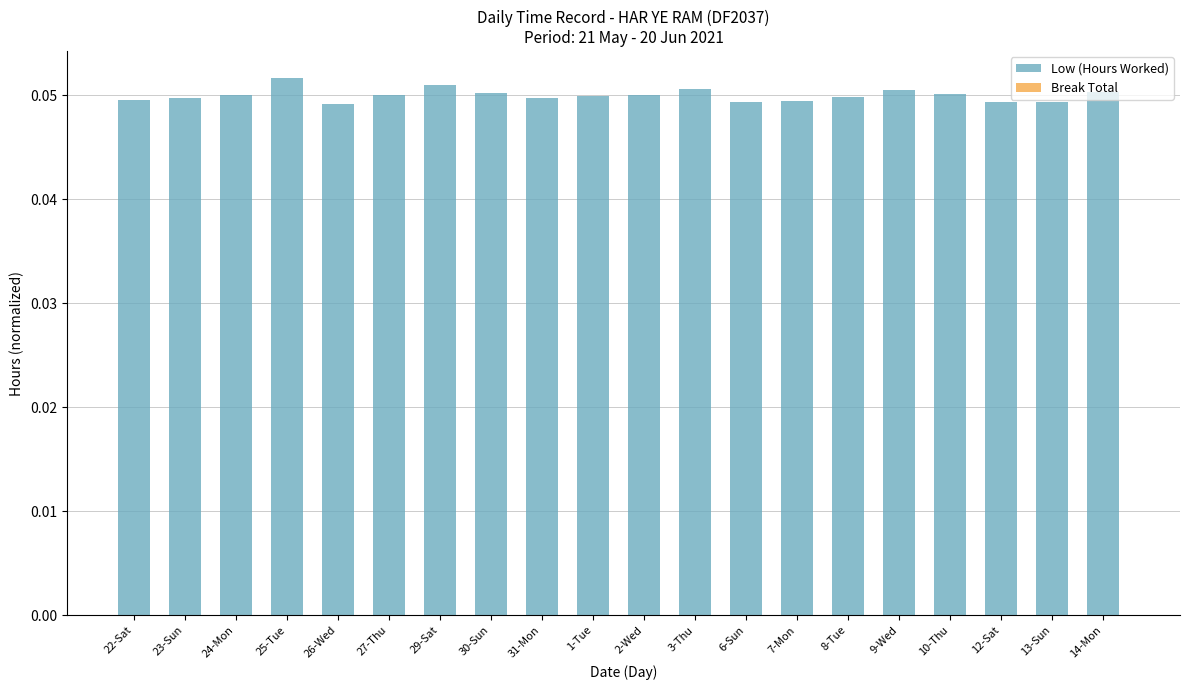

Count the values in the range 0 to 1.

20